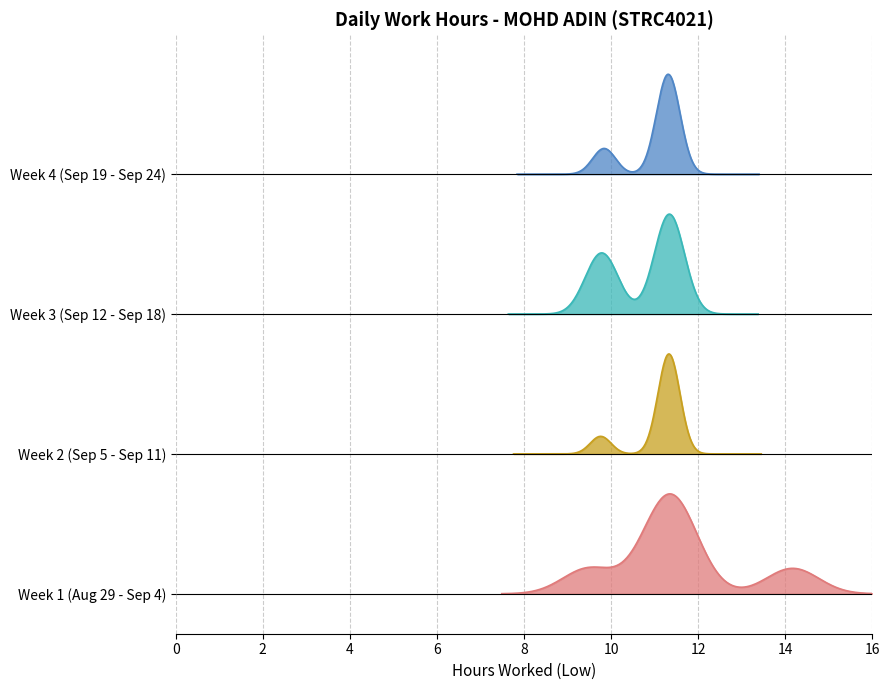

The value of Low at 31 is 4.0. True or false?

False